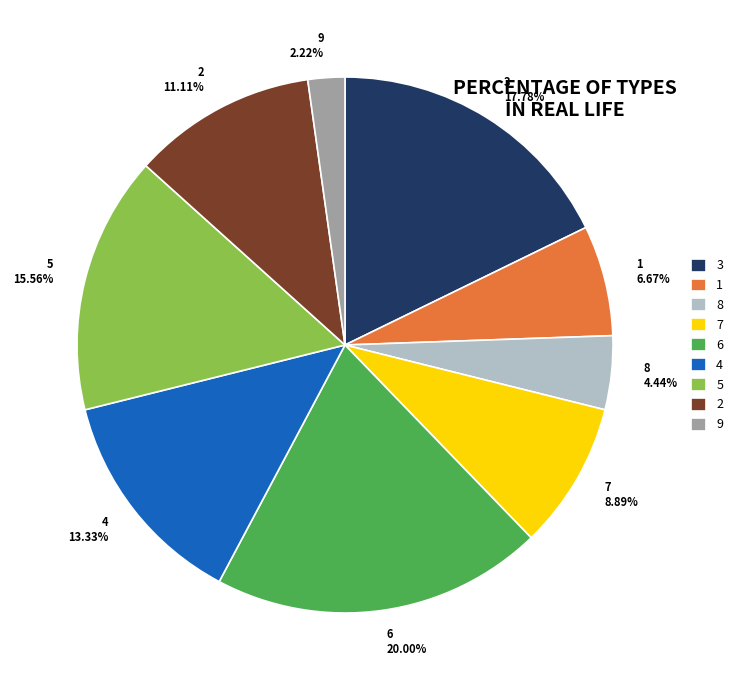

Count the number of slices in the pie.

9